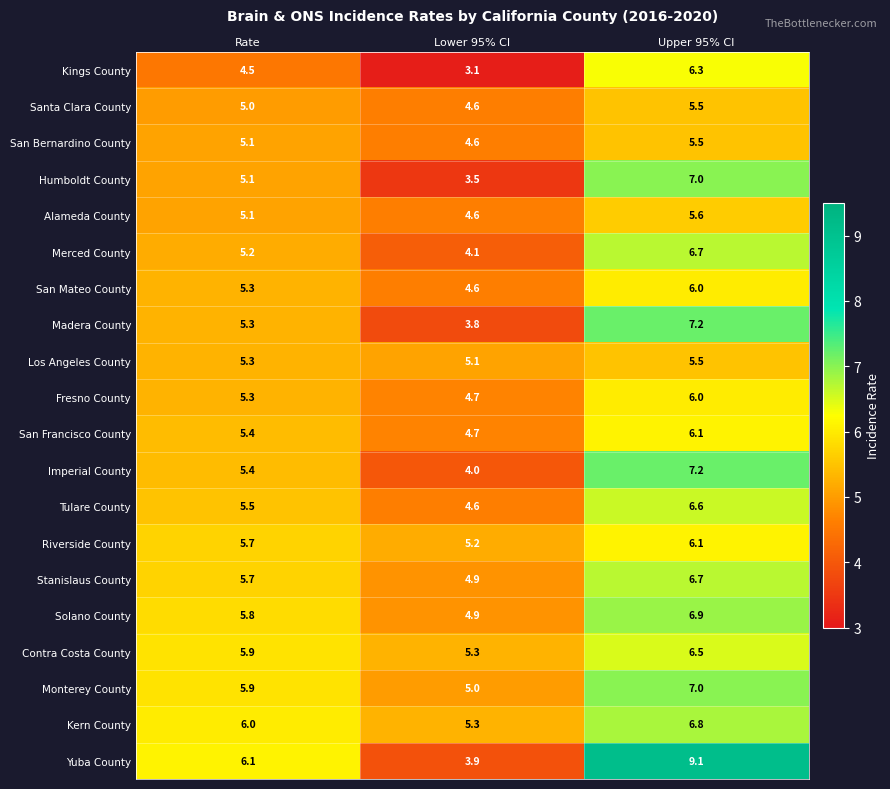

True or false: Yuba County has a value of 2.3 at Upper 95% CI.

False